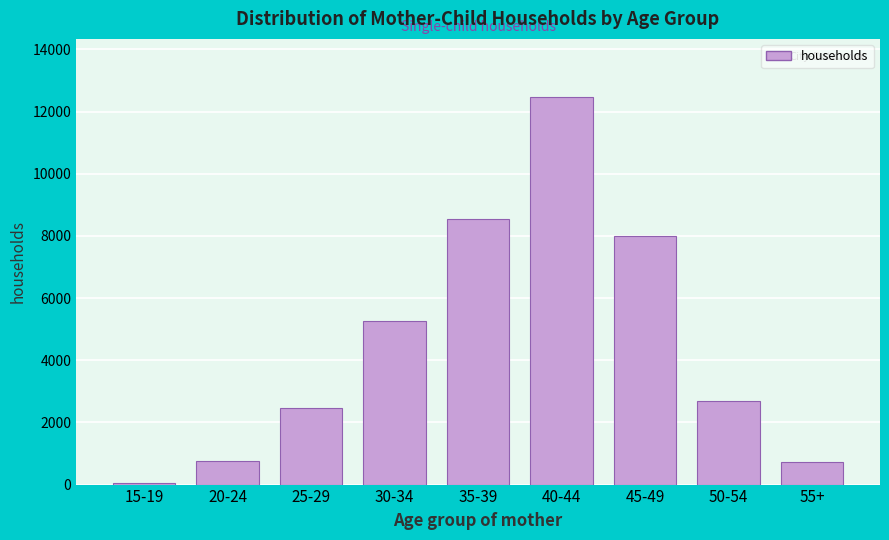

What is the sum of all values?

40919